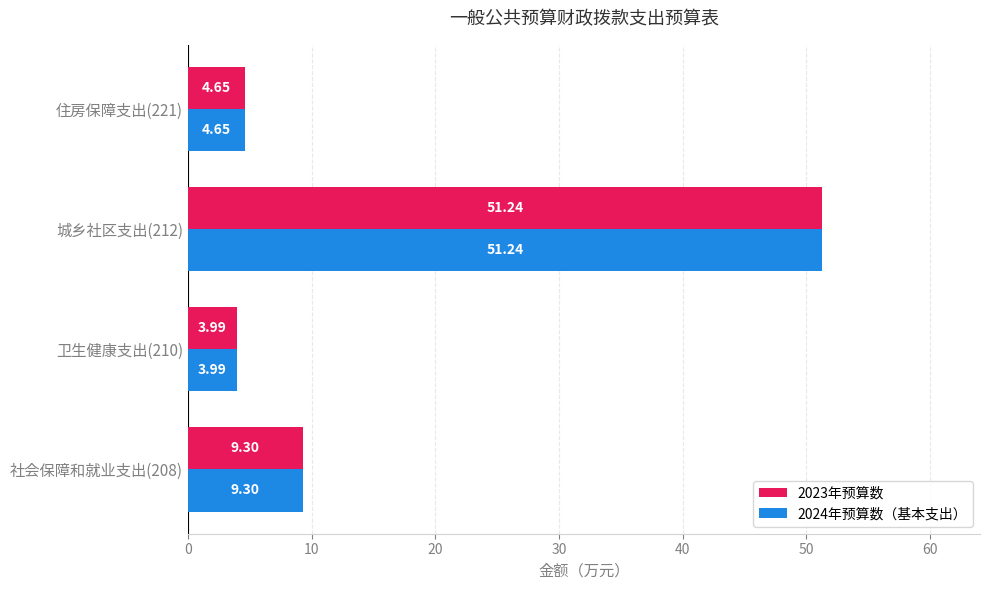

What is the sum of the 2023年预算数 values at 社会保障和就业支出(208) and 城乡社区支出(212)?

60.5